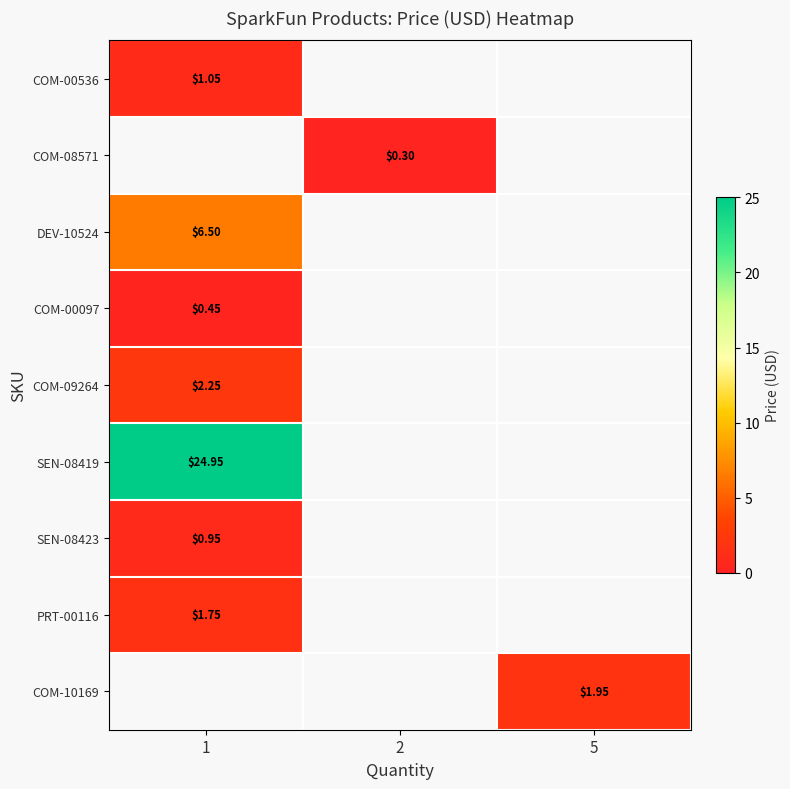

At how many categories does at least one series exceed 17?

1